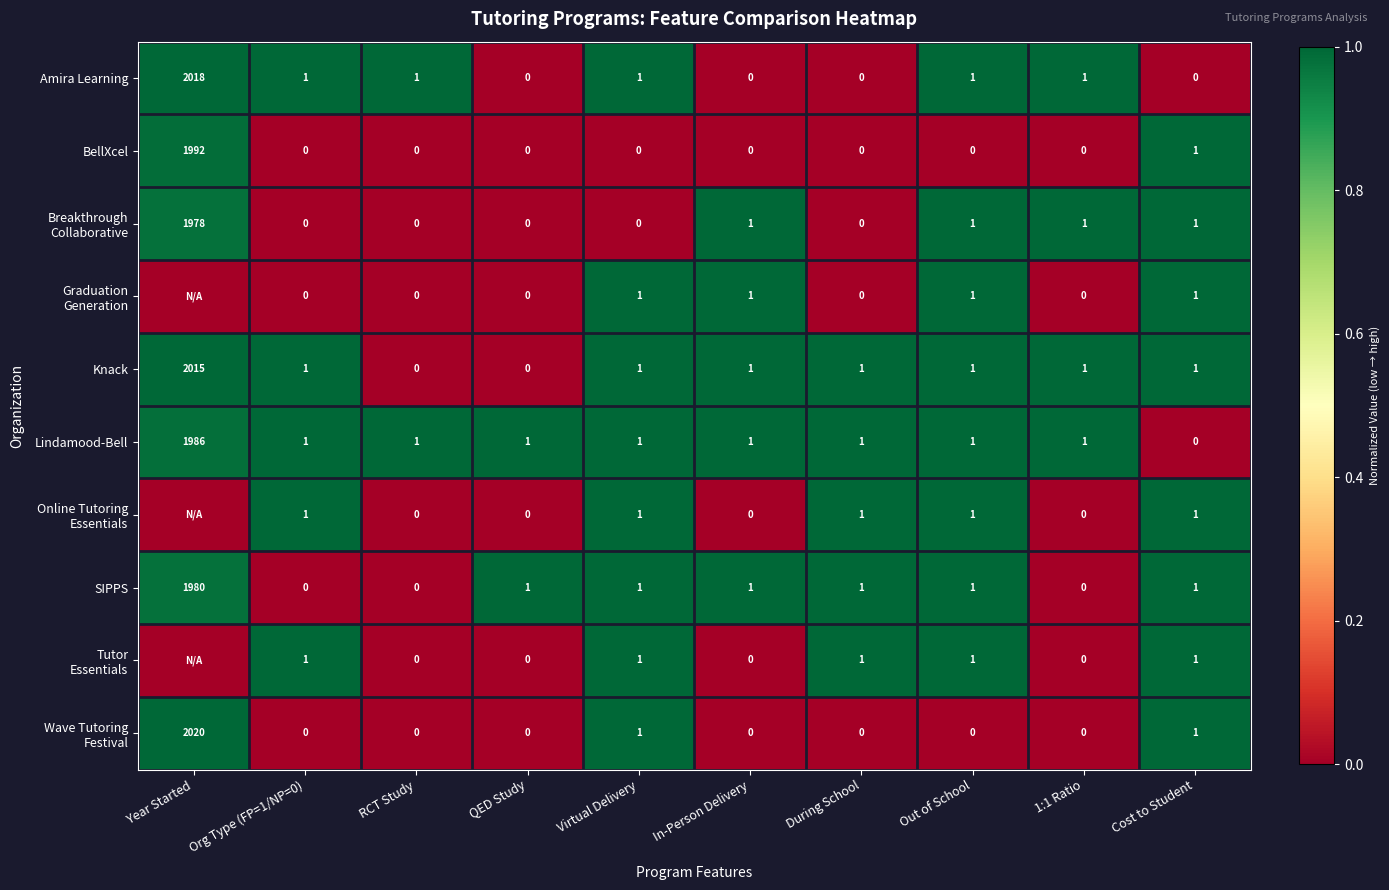

What is the sum of all Lindamood-Bell values?

1994